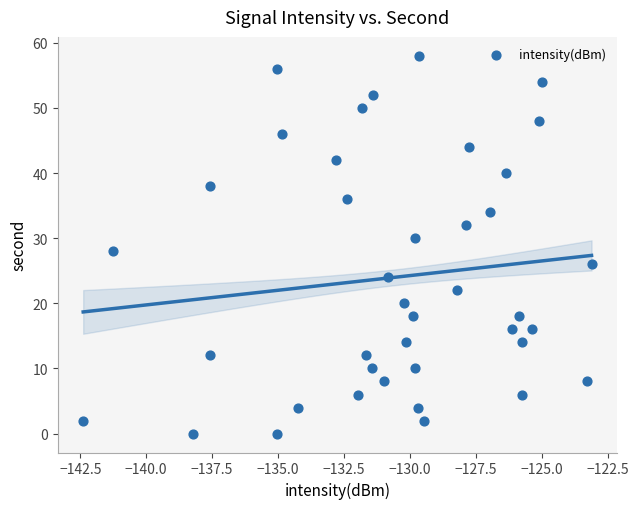

What is the range of Y values (max minus min)?

58